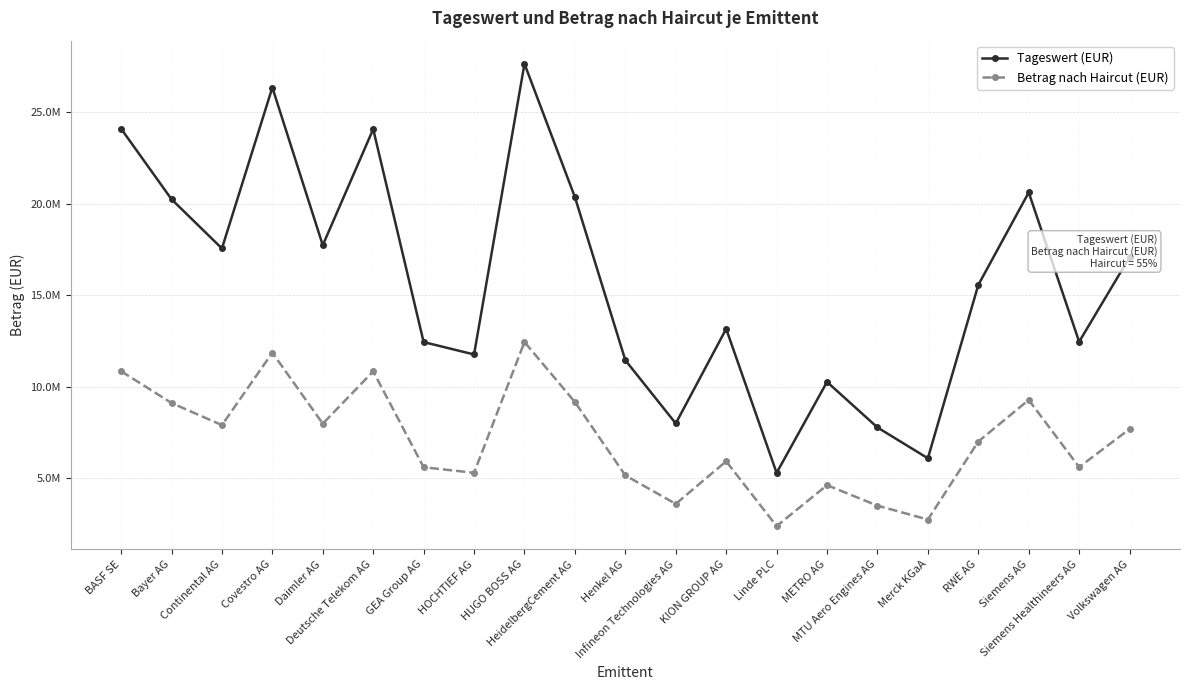

What is the label of the 9th point from the right?

KION GROUP AG